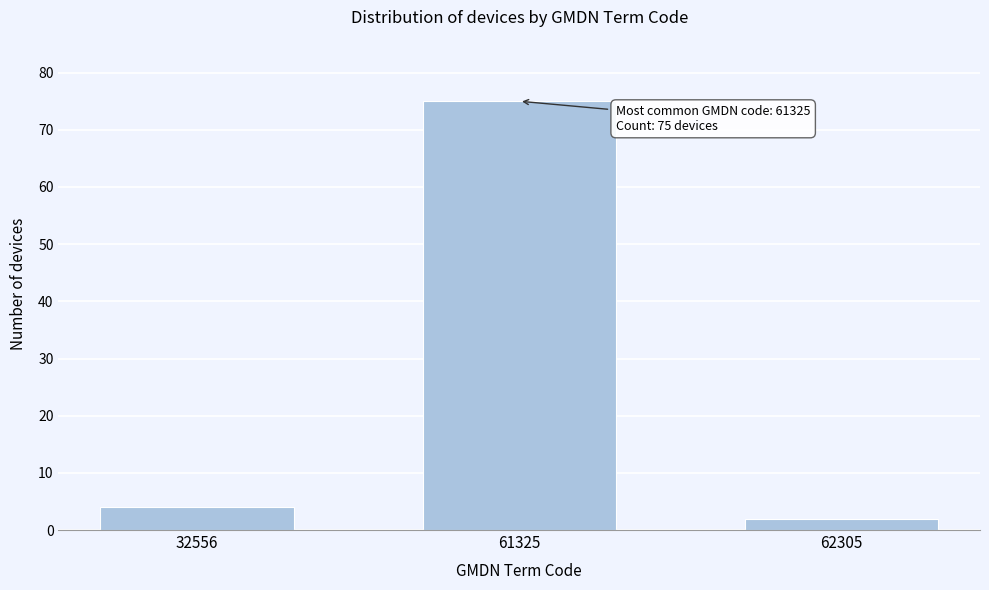

Reading left to right, transcribe all the data shown in this chart.

4	75	2